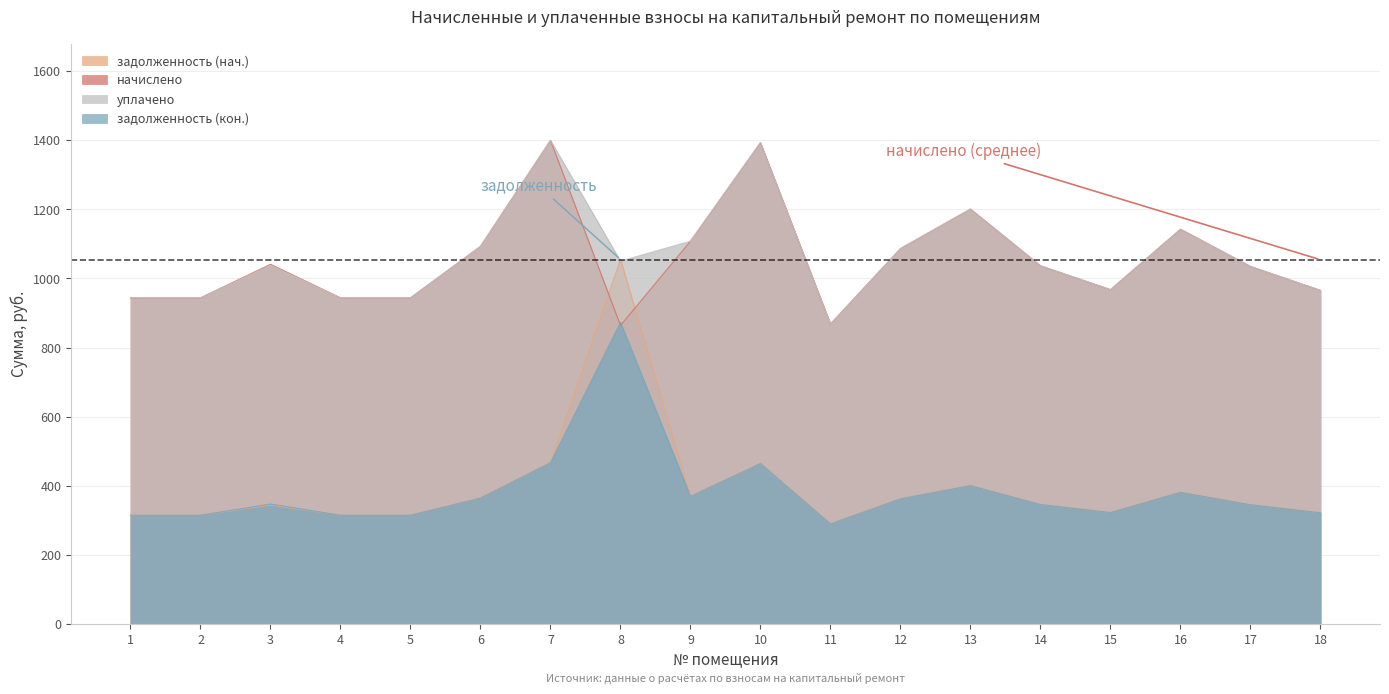

Reading left to right, extract all data points from this chart.

задолженность (нач.): 314.6	314.6	344.1	314.6	314.6	364.3	466.6	1055.1	369.4	464.4	289.4	362.2	400.3	345.6	322.6	380.9	344.9	321.8
начислено: 943.9	943.9	1041.1	943.9	943.9	1093.0	1399.7	864.0	1108.1	1393.2	868.3	1086.5	1201.0	1036.8	967.7	1142.6	1034.8	965.5
уплачено: 943.9	943.9	1038.2	943.9	943.9	1093.0	1399.7	1050.0	1108.1	1393.2	868.3	1086.5	1201.0	1036.8	967.7	1142.6	1034.8	965.5
задолженность (кон.): 314.6	314.6	347.0	314.6	314.6	364.3	466.6	873.0	369.4	464.4	289.4	362.2	400.3	345.6	322.6	380.9	344.9	321.8